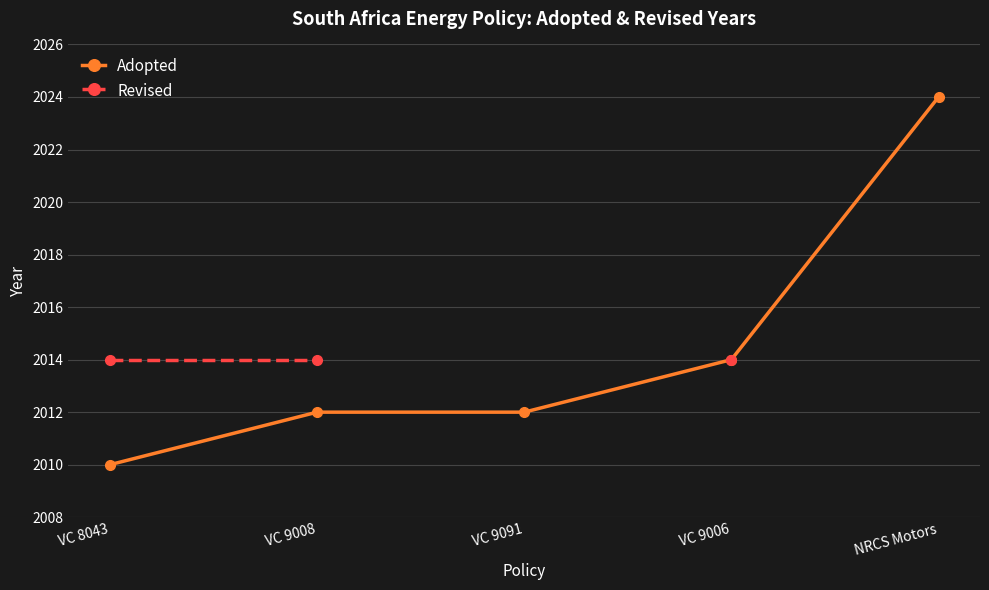

What position from the right is VC 8043?

5